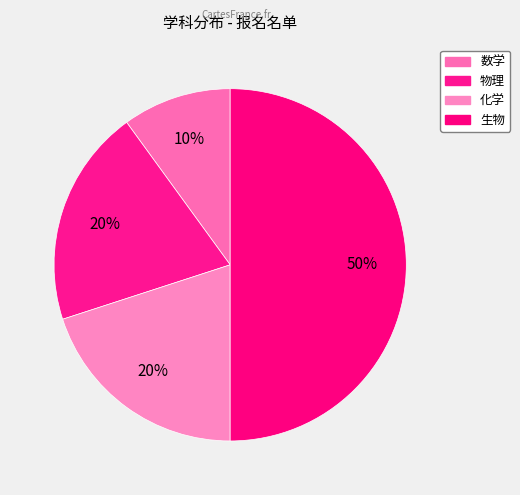

Which slice is the smallest?

数学